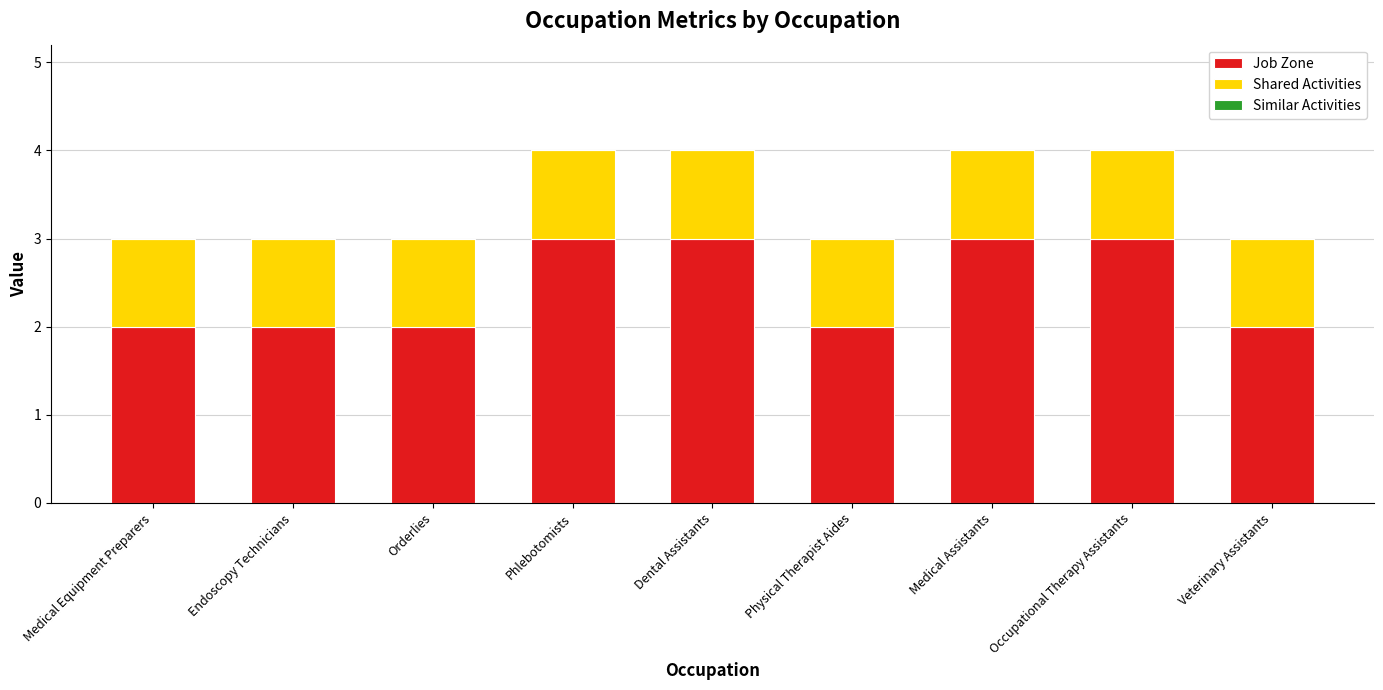

Is it true that Job Zone equals 3 at Occupational Therapy Assistants?

True